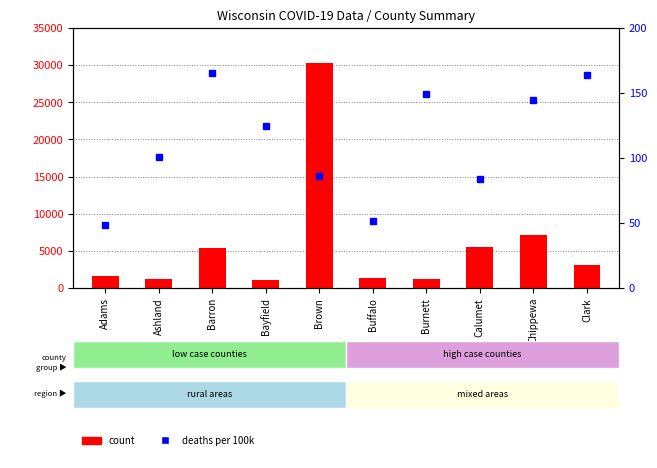

At which category is the sum across all series the highest?

Brown